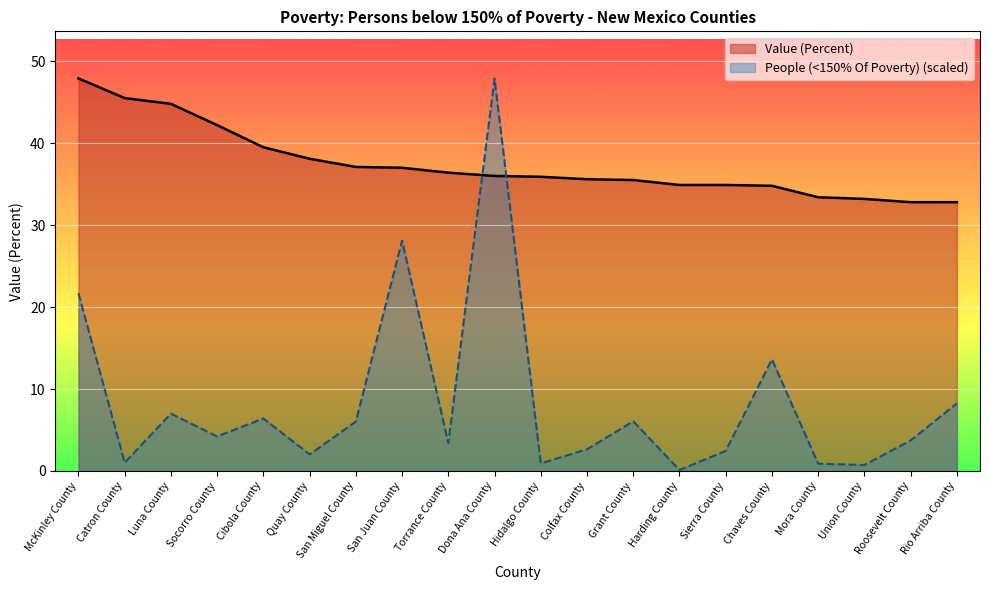

Rank the categories by People (<150% Of Poverty) value from lowest to highest.

Harding County, Union County, Mora County, Hidalgo County, Catron County, Quay County, Sierra County, Colfax County, Torrance County, Roosevelt County, Socorro County, San Miguel County, Grant County, Cibola County, Luna County, Rio Arriba County, Chaves County, McKinley County, San Juan County, Dona Ana County